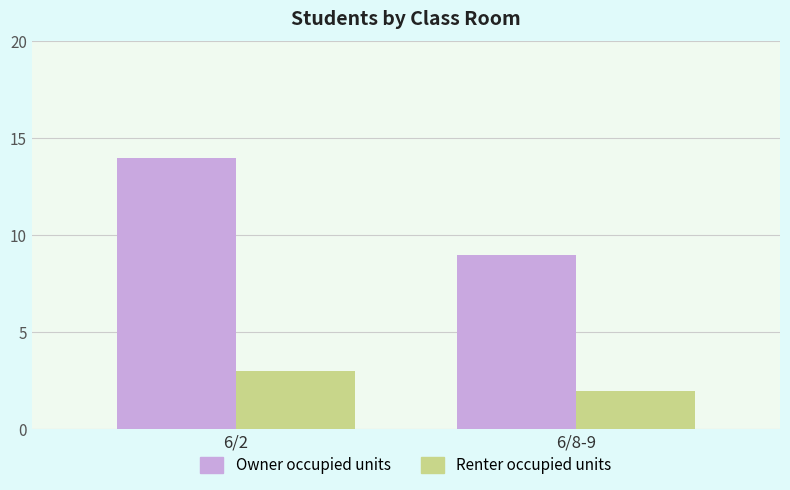

Where is Renter occupied units nearest to the value 2?

6/8-9